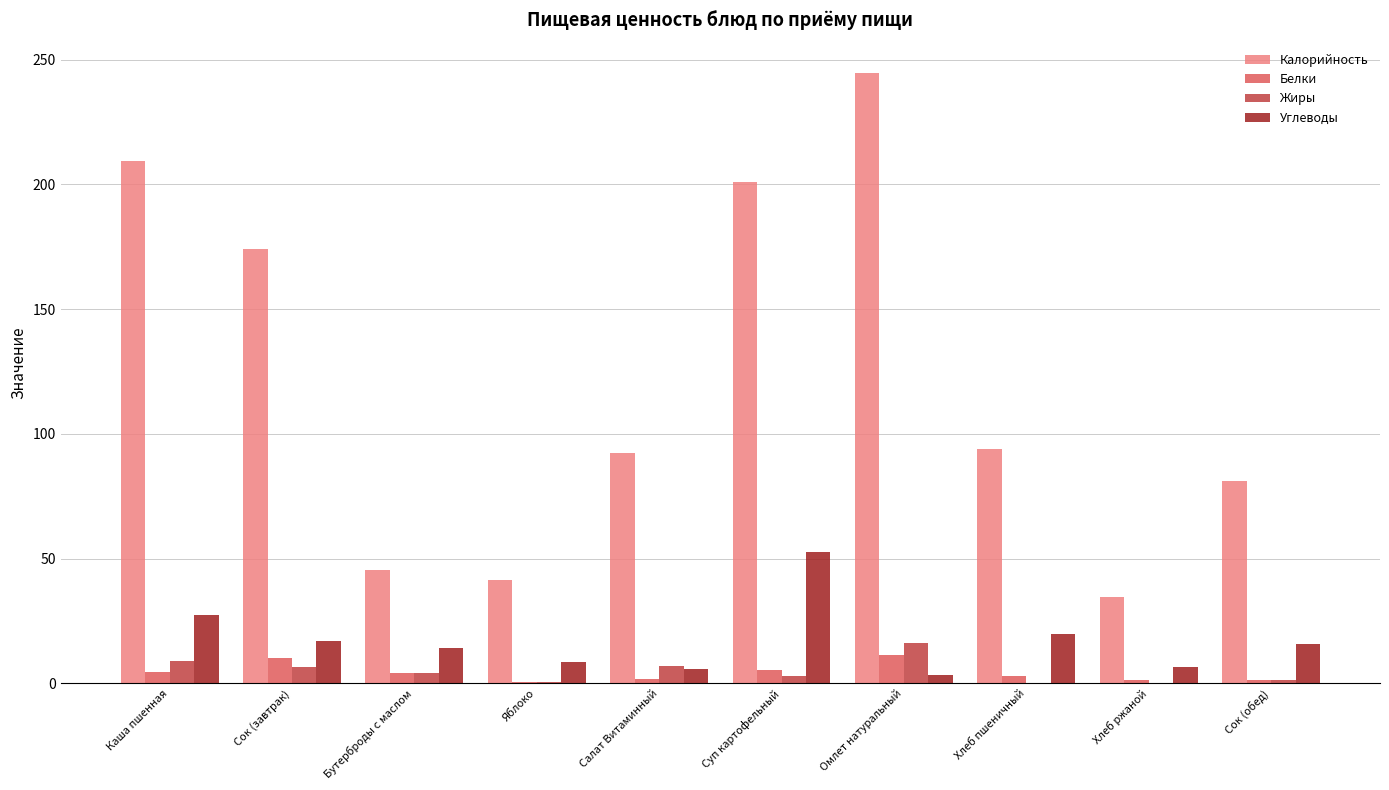

How many groups of bars are there?

10